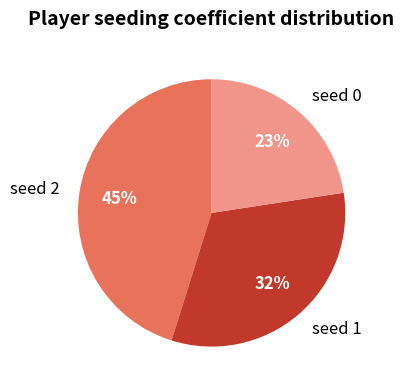

Do seed 1 and seed 2 together represent more than half of the pie?

Yes